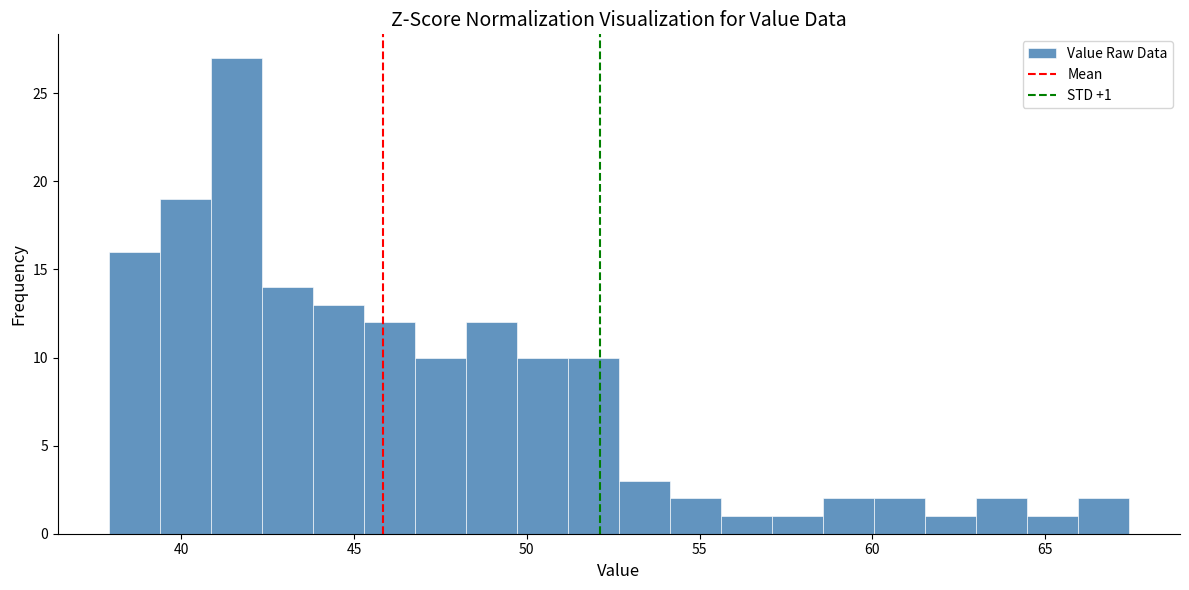

Read against the x-axis, roughly where is the centre of the tallest bar?

41.5